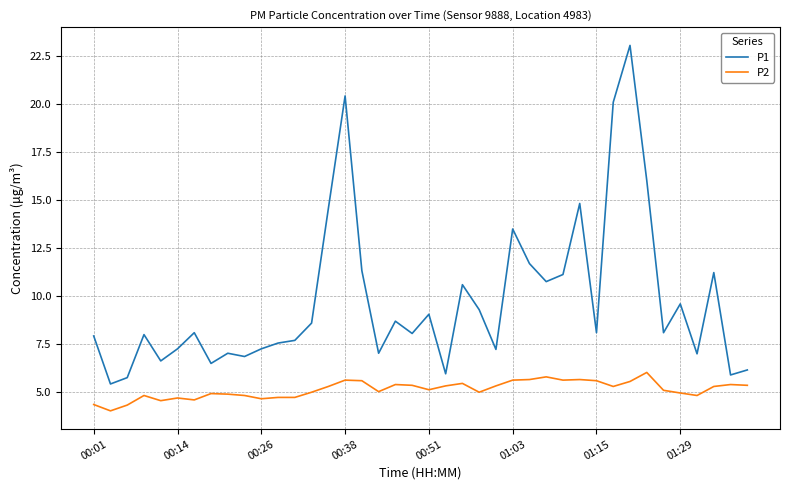

Rank the series by their average value, from lowest to highest.

P2, P1